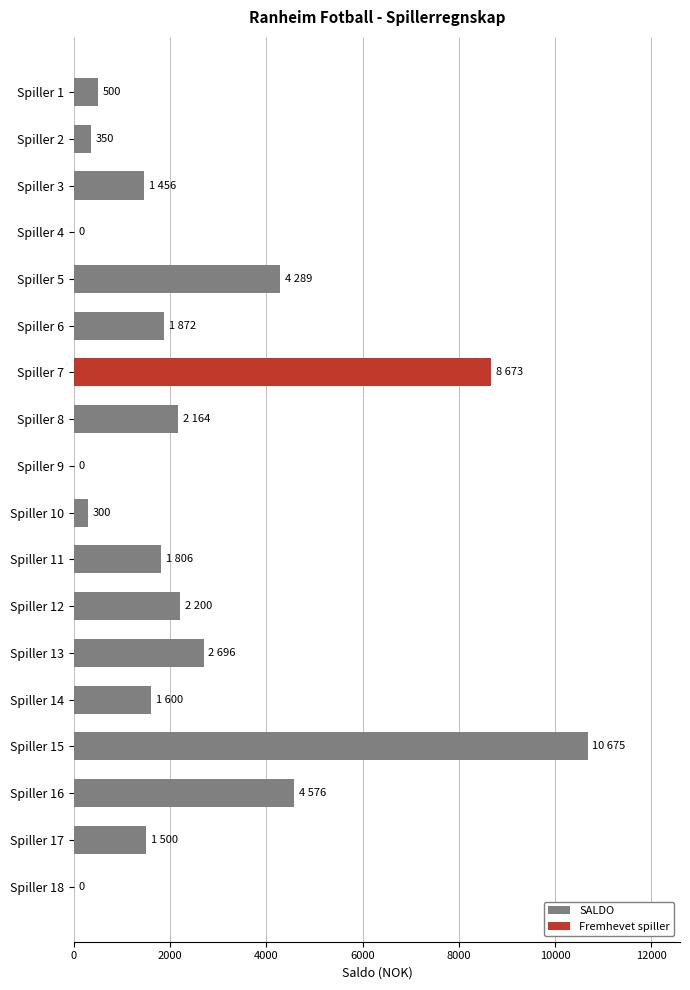

What is the maximum value shown in the chart?

10675